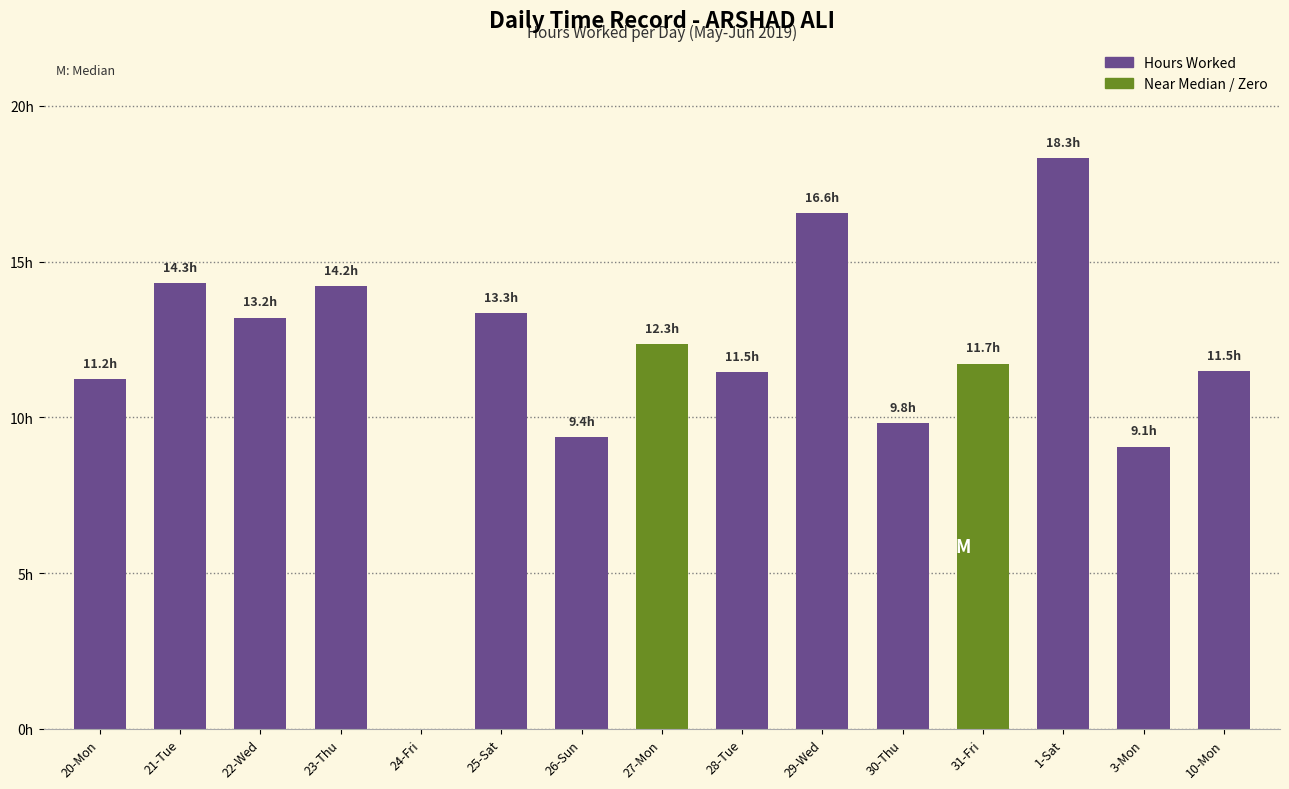

The chart shows a value of 12.3 at 27-Mon. True or false?

True